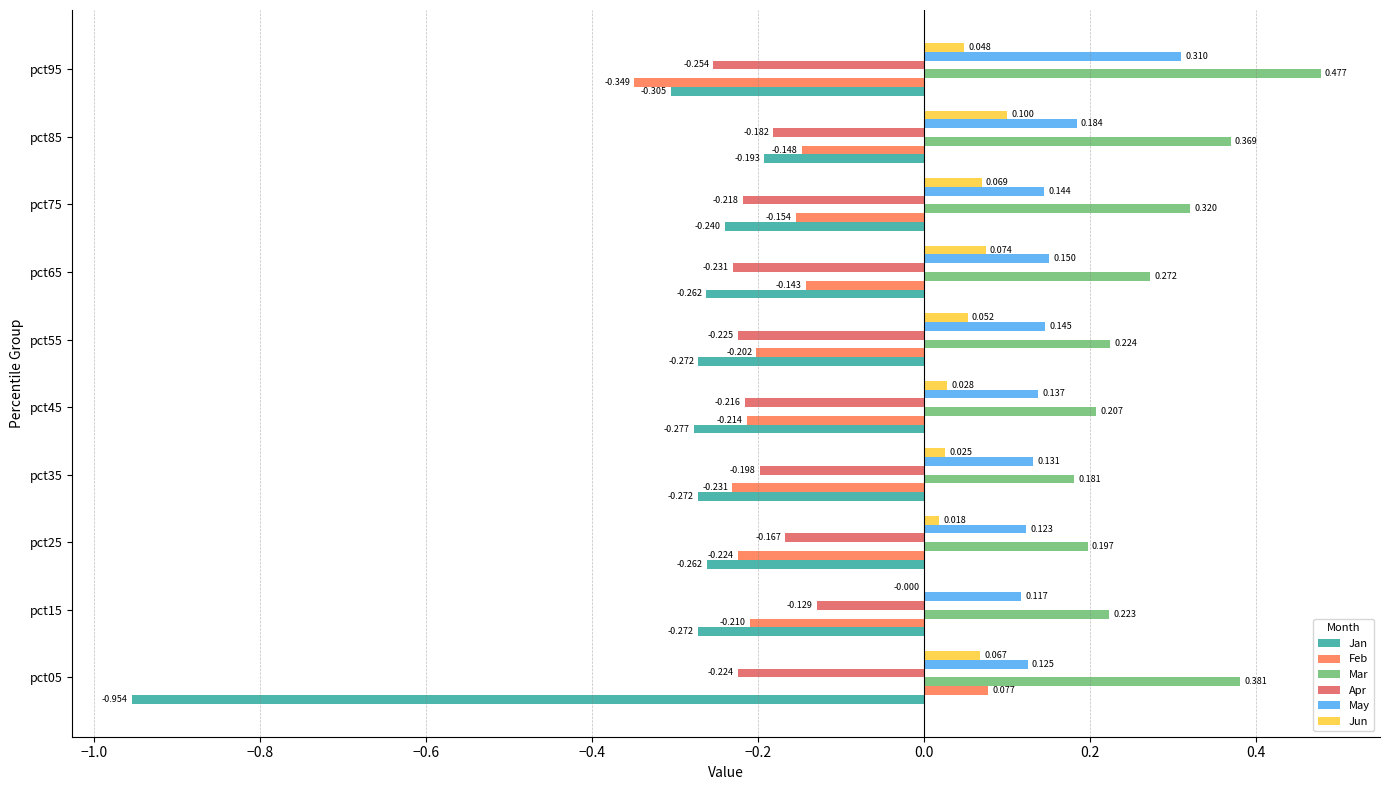

What is the maximum value shown in the chart?

0.5